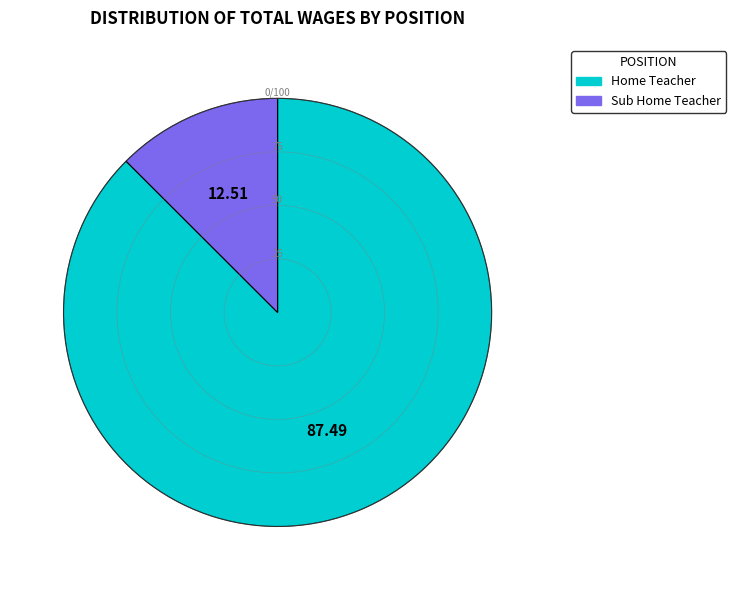

How many segments does this pie chart have?

2